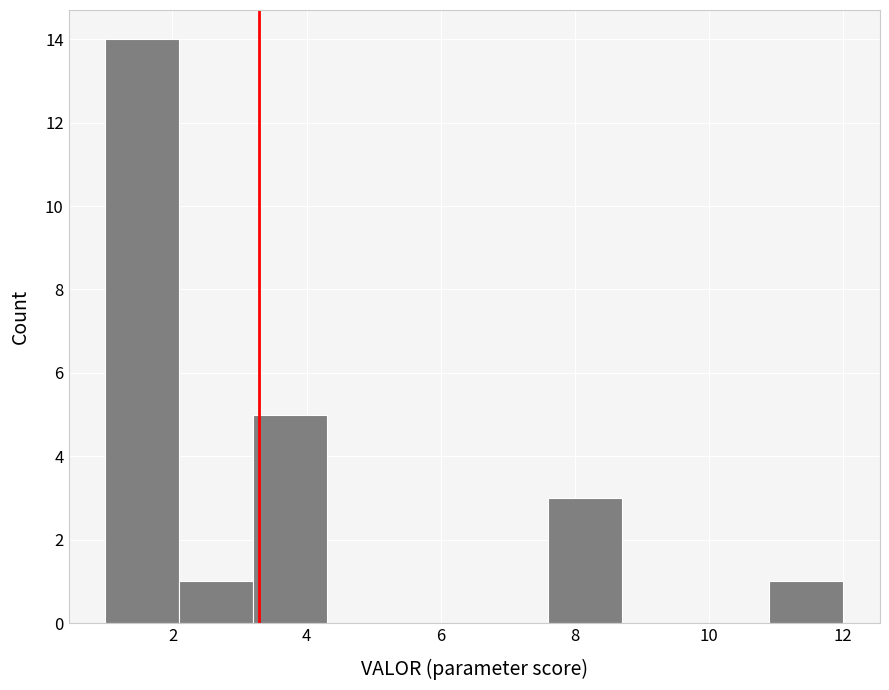

Reading left to right, transcribe this chart: for each bar, give the range it covers on the x-axis and its height. Neither the bar edges nor the heights are printed on the chart, so give them approximately, as read against the axes.

1.0 to 2.1: 14
2.1 to 3.2: 1
3.2 to 4.3: 5
4.3 to 5.4: 0
5.4 to 6.5: 0
6.5 to 7.6: 0
7.6 to 8.7: 3
8.7 to 9.8: 0
9.8 to 10.9: 0
10.9 to 12.0: 1